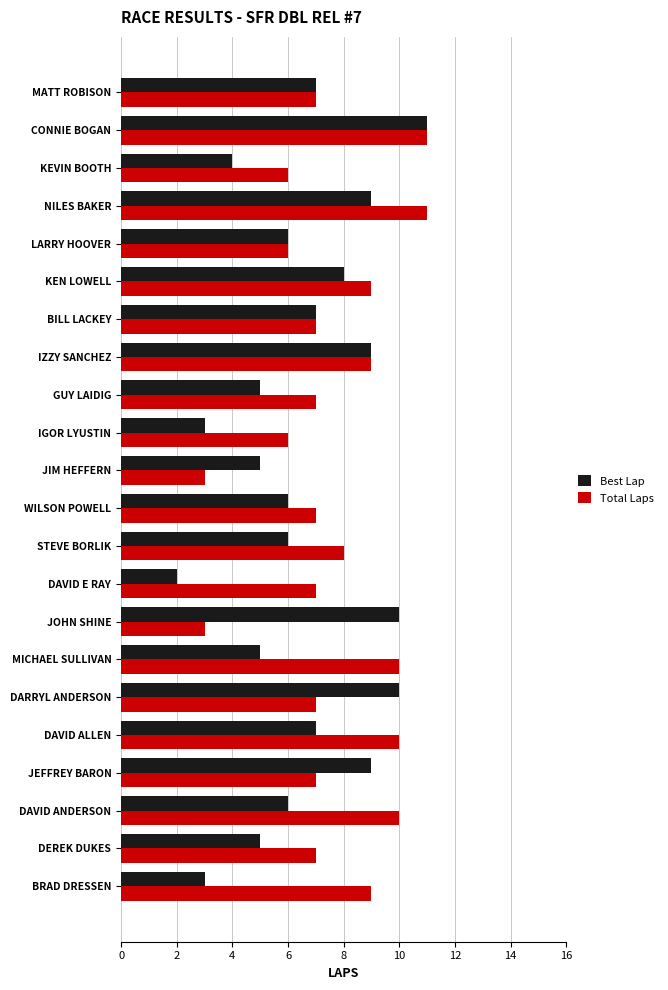

Which series has the widest spread of values?

Best Lap